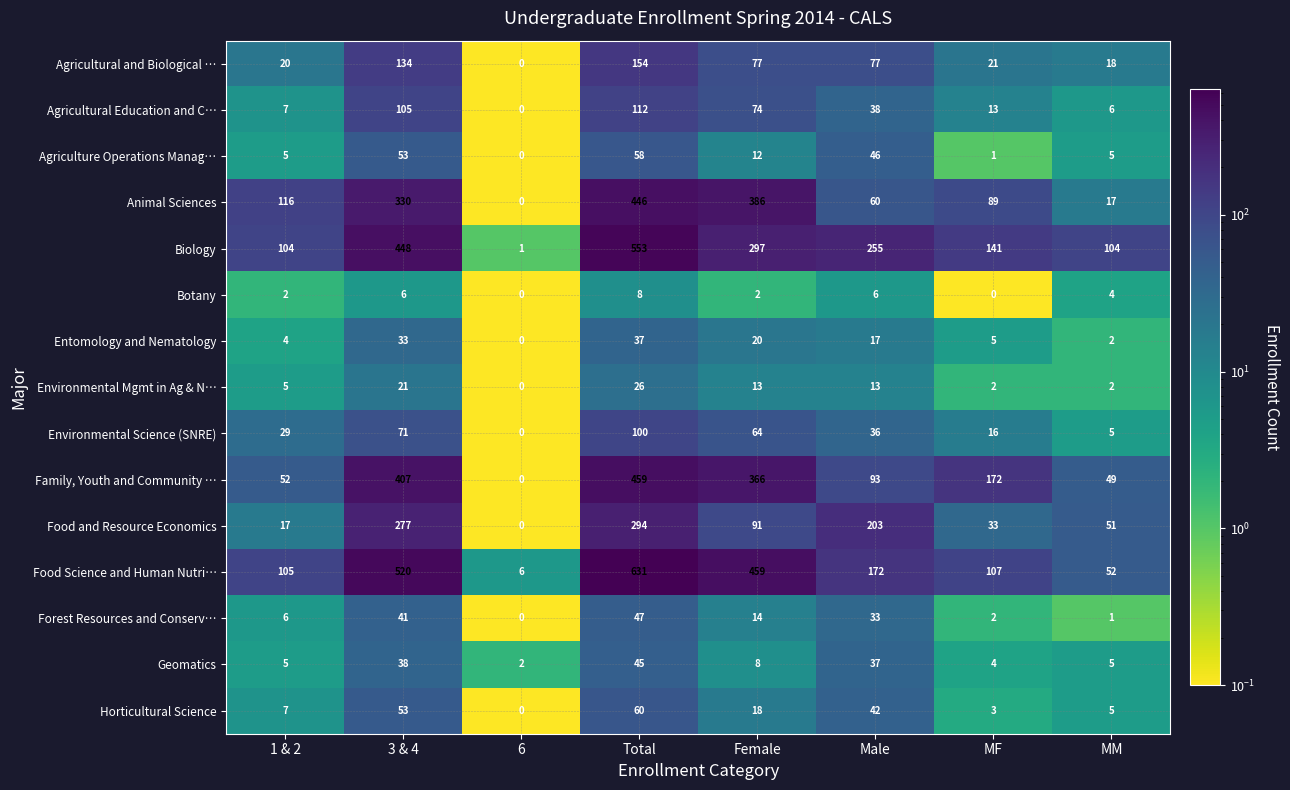

Which series has the largest range (max minus min)?

Food Science and Human Nutri…